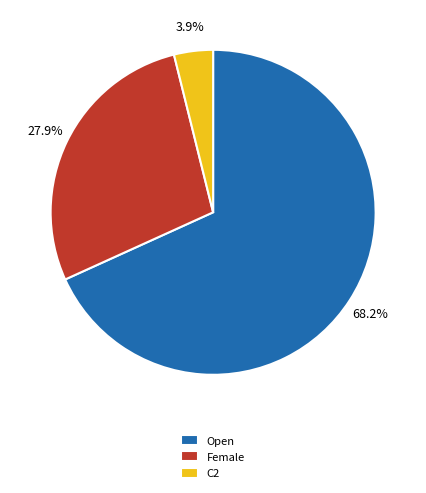

How many segments does this pie chart have?

3